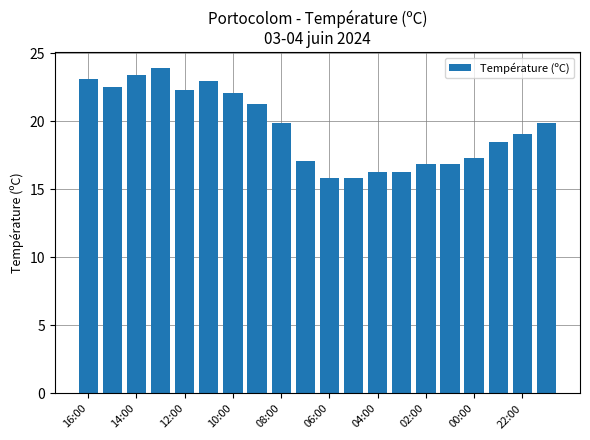

How many bars are there in total?

20